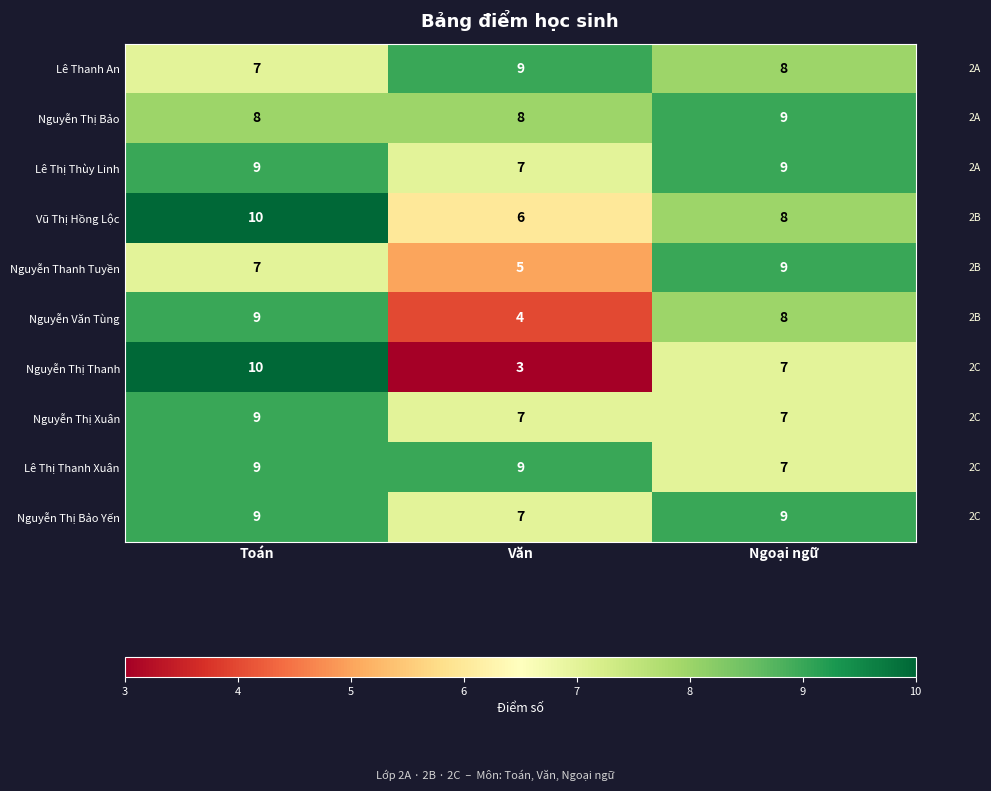

Which series has the widest spread of values?

Nguyễn Thị Thanh